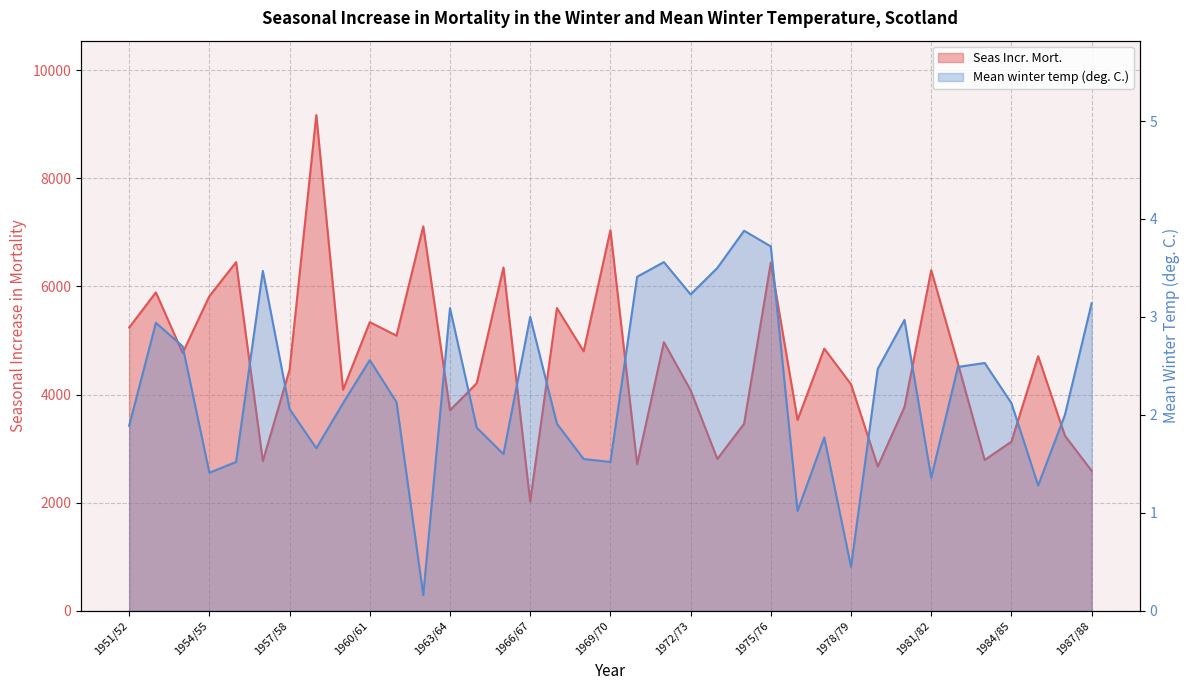

What is the sum of the Seas Incr. Mort. values at 1958/59 and 1963/64?

12880.0